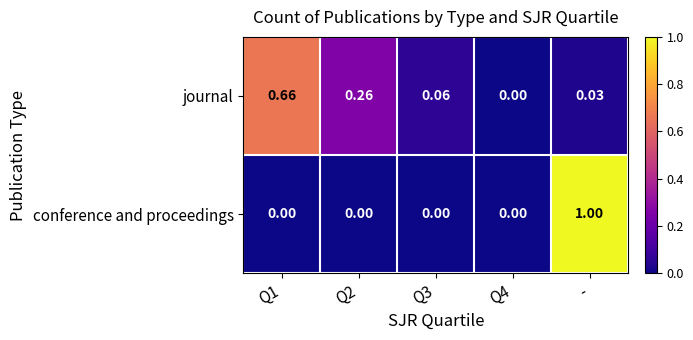

Which series has the largest range (max minus min)?

conference and proceedings